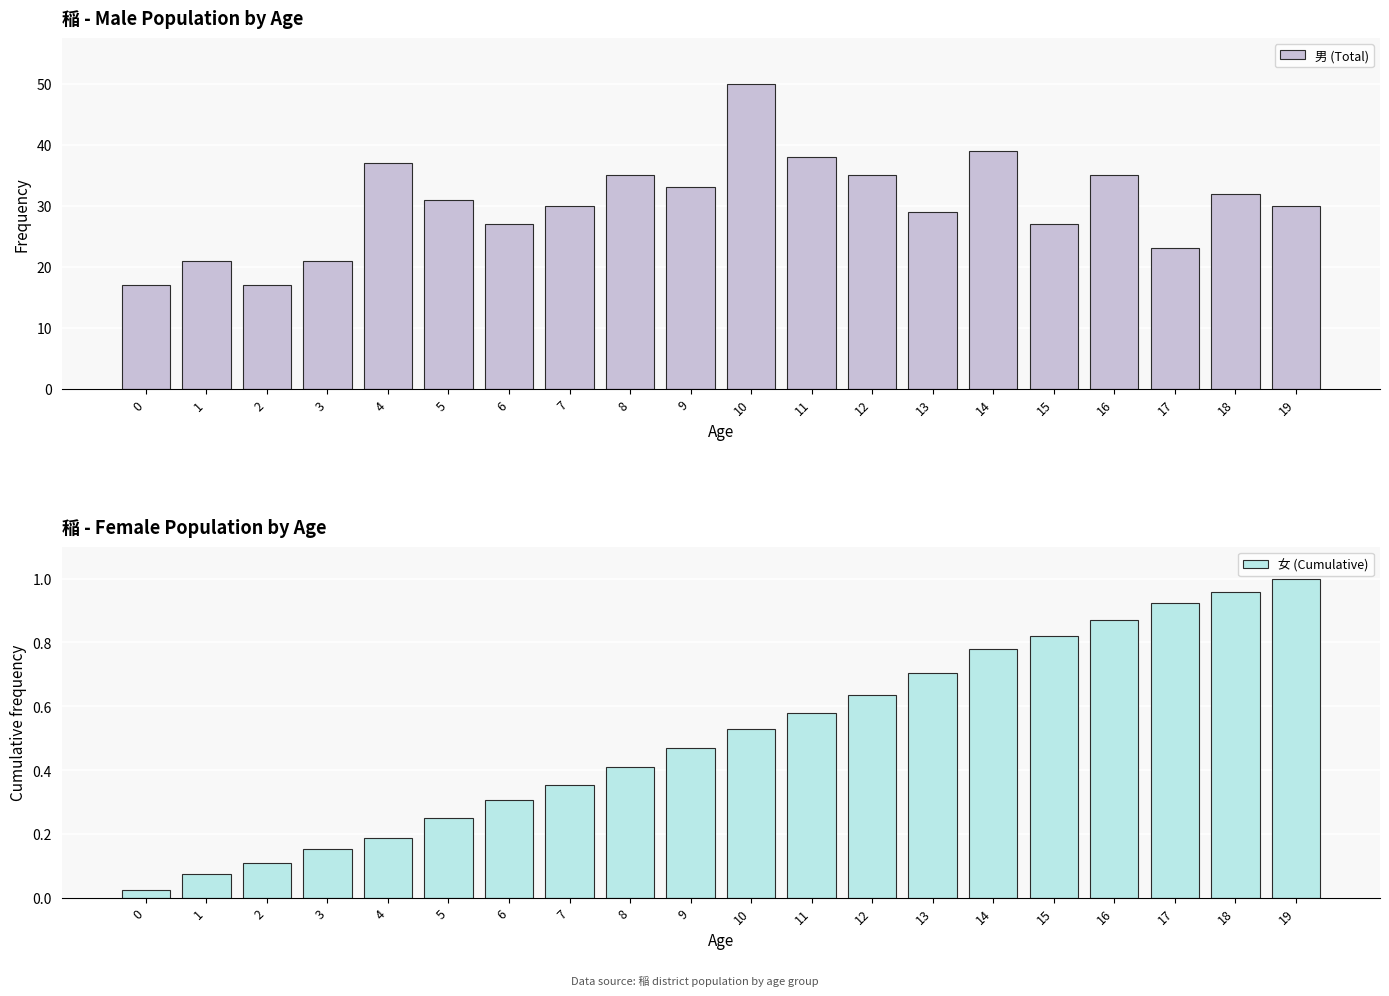

Reading left to right, transcribe all the data shown in this chart.

男 (Total): 0=17.0	1=21.0	2=17.0	3=21.0	4=37.0	5=31.0	6=27.0	7=30.0	8=35.0	9=33.0	10=50.0	11=38.0	12=35.0	13=29.0	14=39.0	15=27.0	16=35.0	17=23.0	18=32.0	19=30.0
女 (Cumulative): 0=0.0	1=0.1	2=0.1	3=0.2	4=0.2	5=0.2	6=0.3	7=0.4	8=0.4	9=0.5	10=0.5	11=0.6	12=0.6	13=0.7	14=0.8	15=0.8	16=0.9	17=0.9	18=1.0	19=1.0